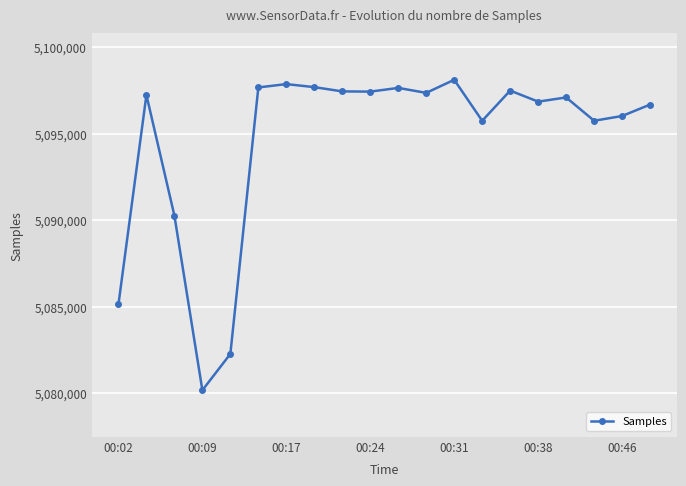

What is the value of the 1st point from the left?

5085131